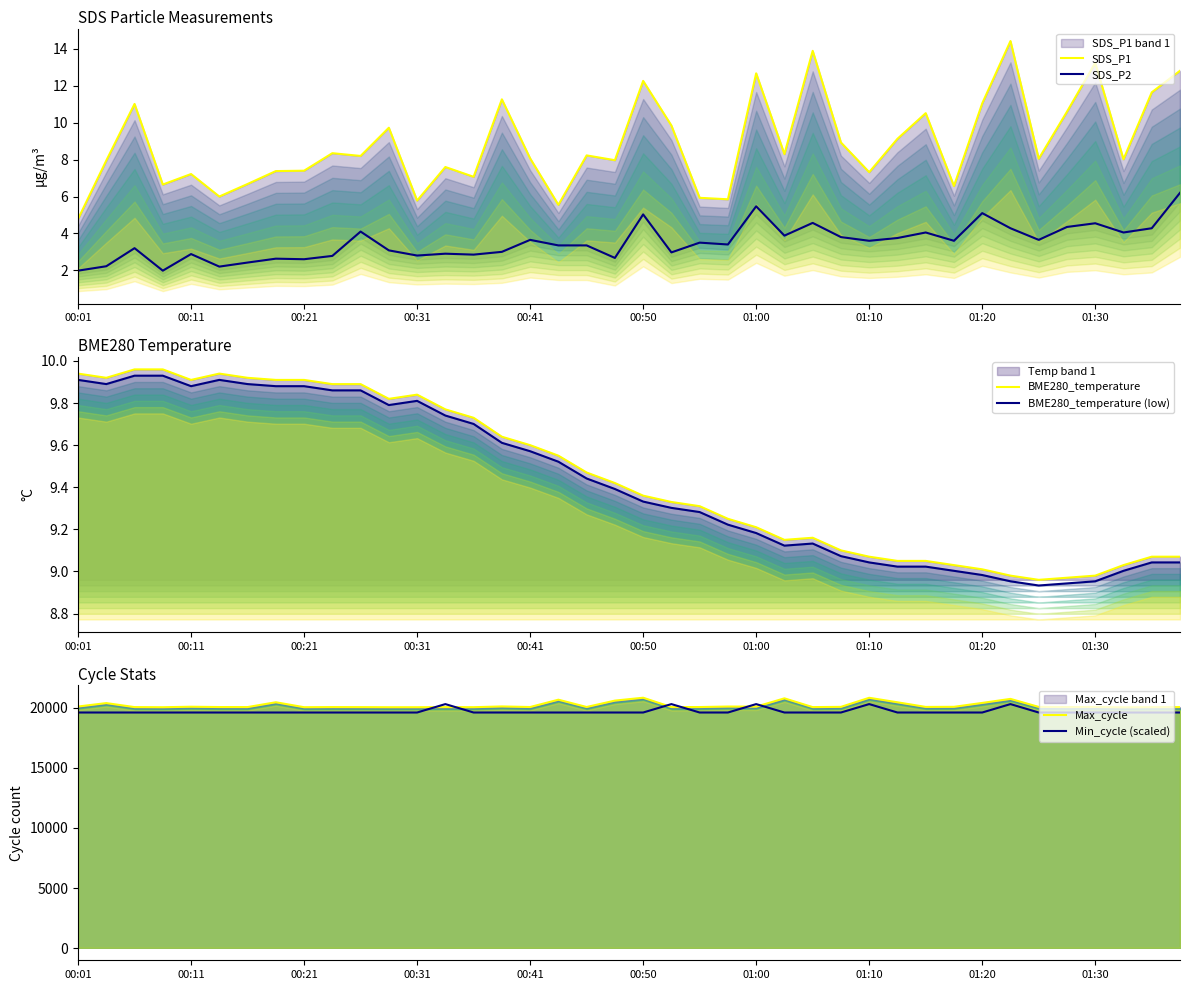

True or false: SDS_P2 and SDS_P1 intersect in this chart.

False